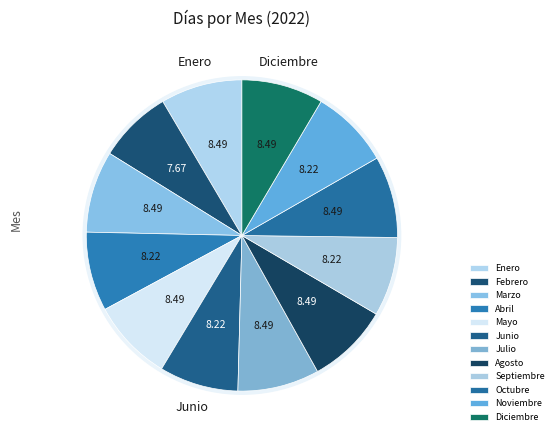

How many segments does this pie chart have?

12